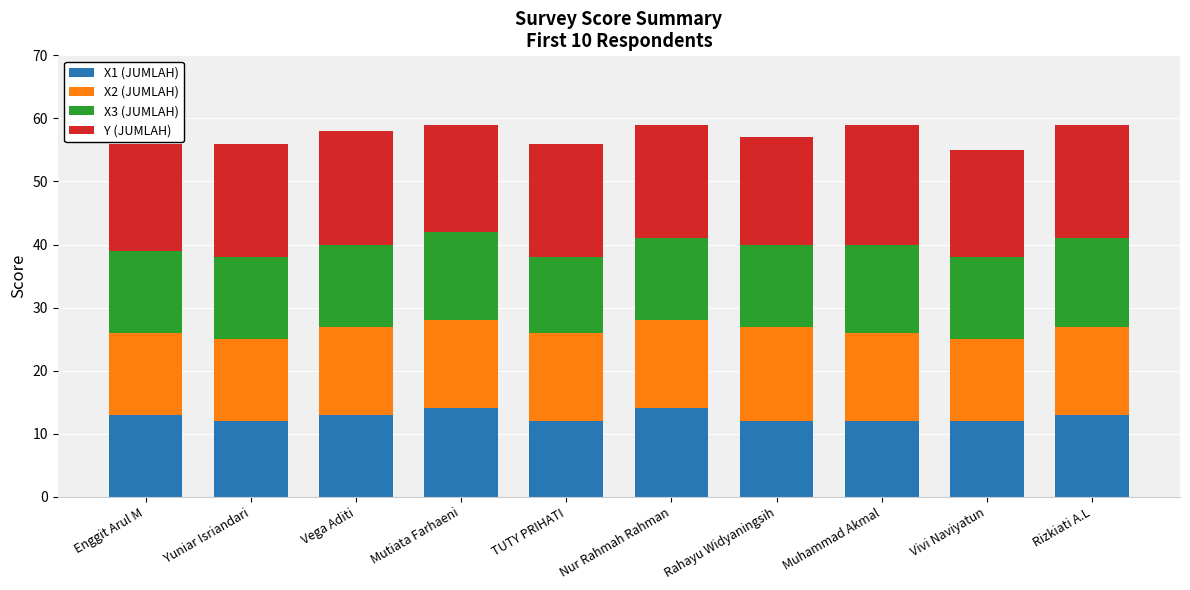

What is the total value across all series at Mutiata Farhaeni?

59